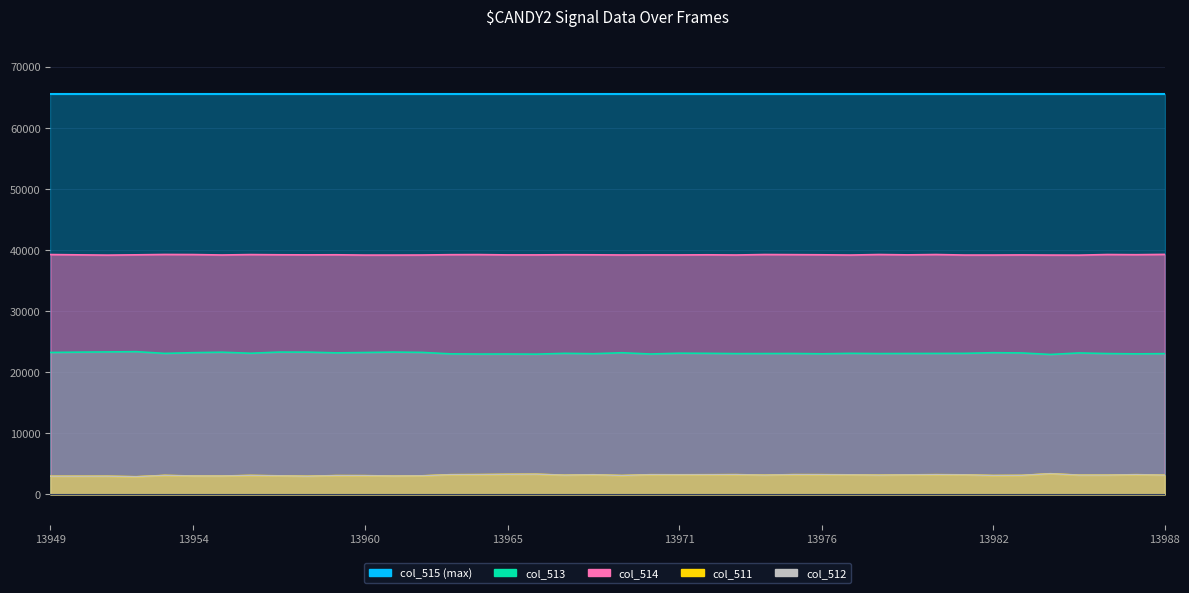

What is the difference between the col_513 values at 13963 and 13962?

242